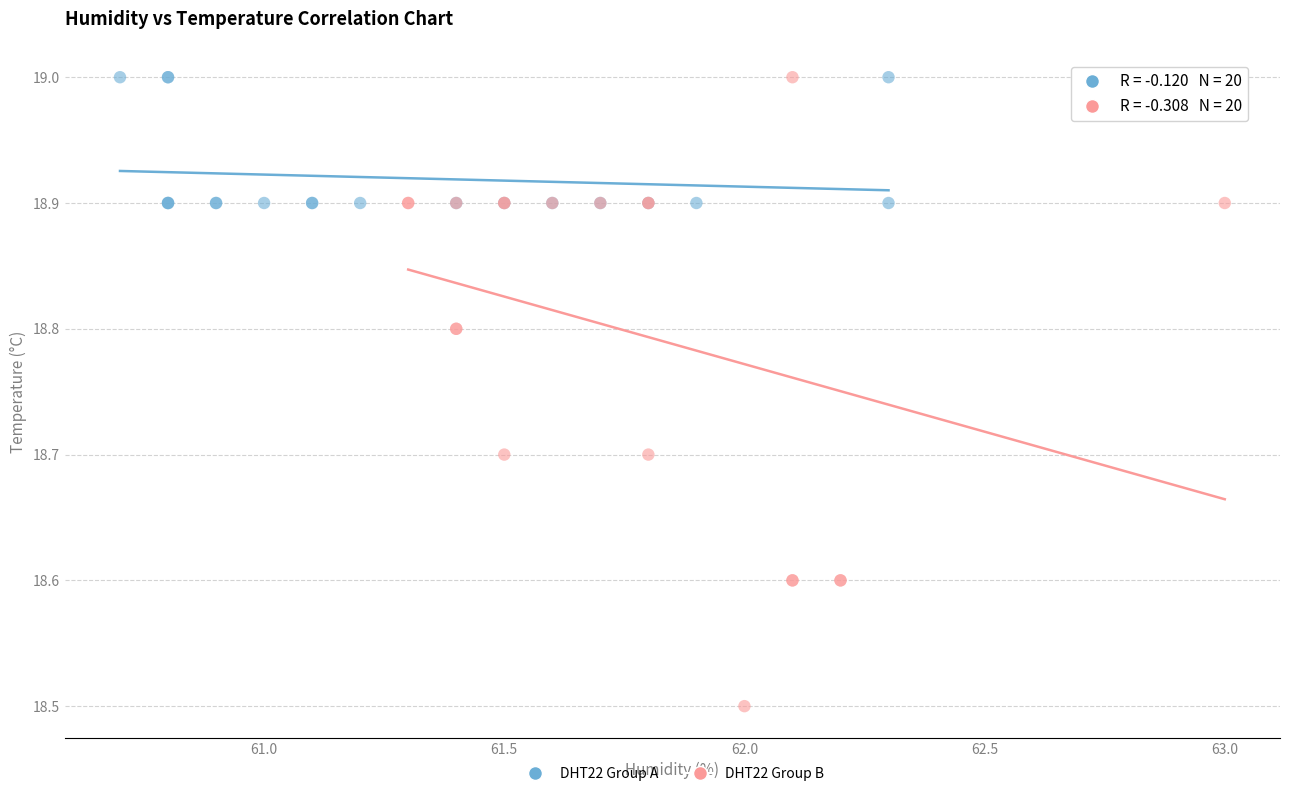

Which series has the largest Y range (max minus min)?

DHT22 Group B